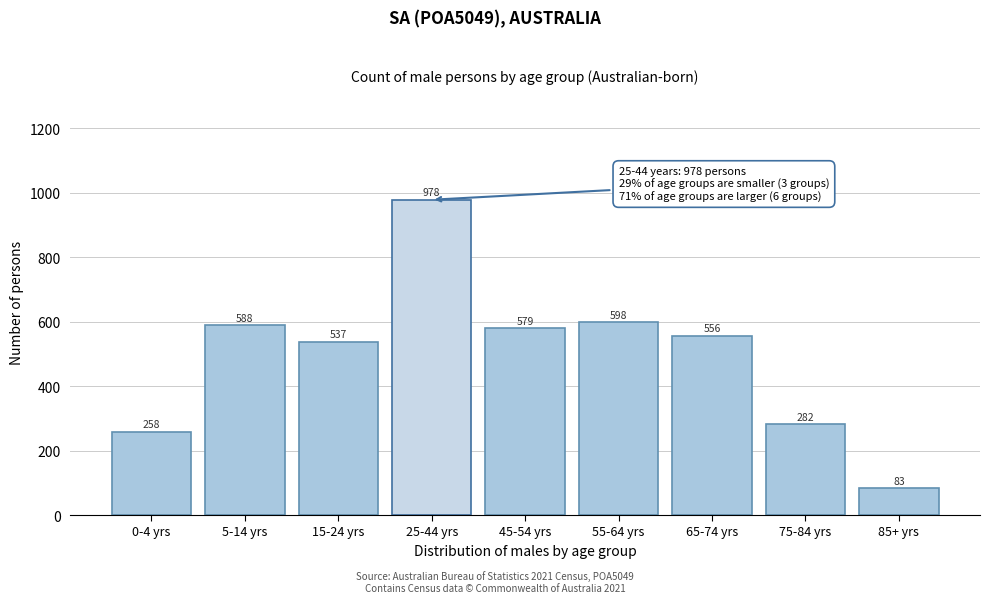

Reading right to left, transcribe all the data shown in this chart.

85+ yrs=83	75-84 yrs=282	65-74 yrs=556	55-64 yrs=598	45-54 yrs=579	25-44 yrs=978	15-24 yrs=537	5-14 yrs=588	0-4 yrs=258